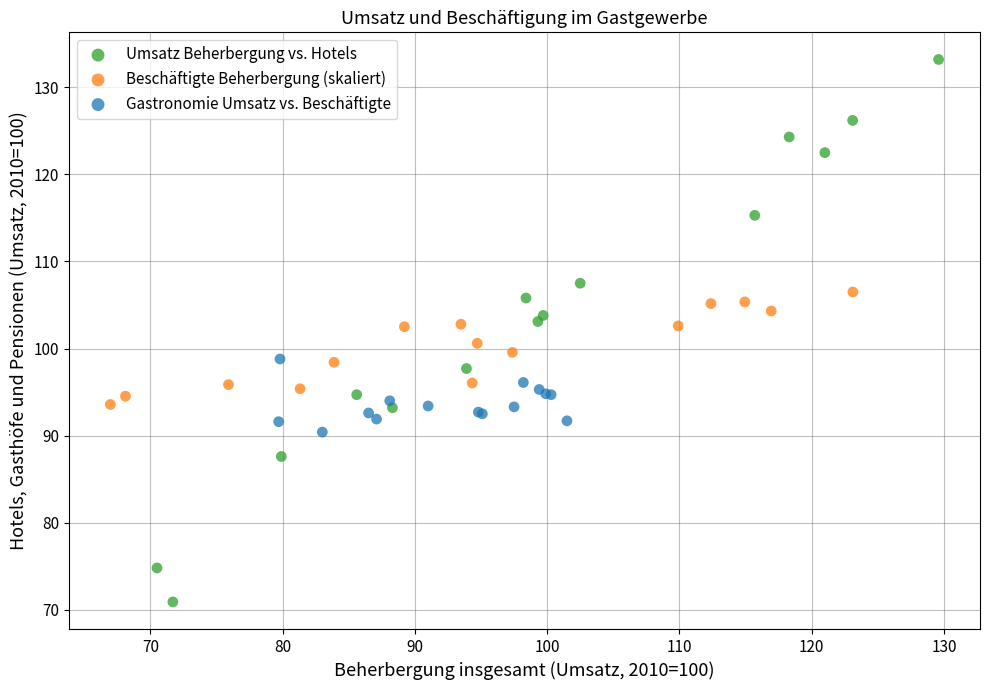

Which series reaches the maximum Y coordinate?

Umsatz Beherbergung vs. Hotels